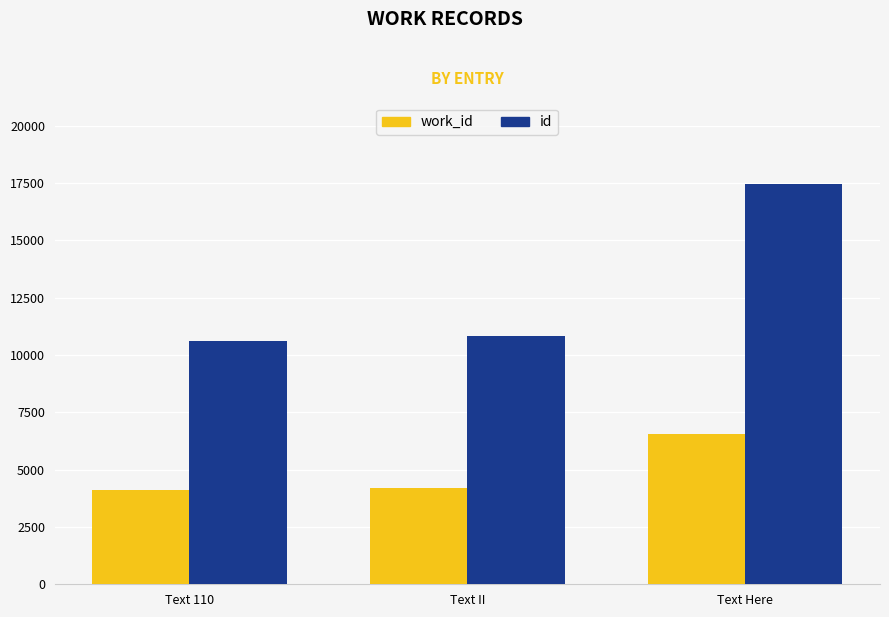

What is the difference between the highest and lowest values at Text Here?

10884